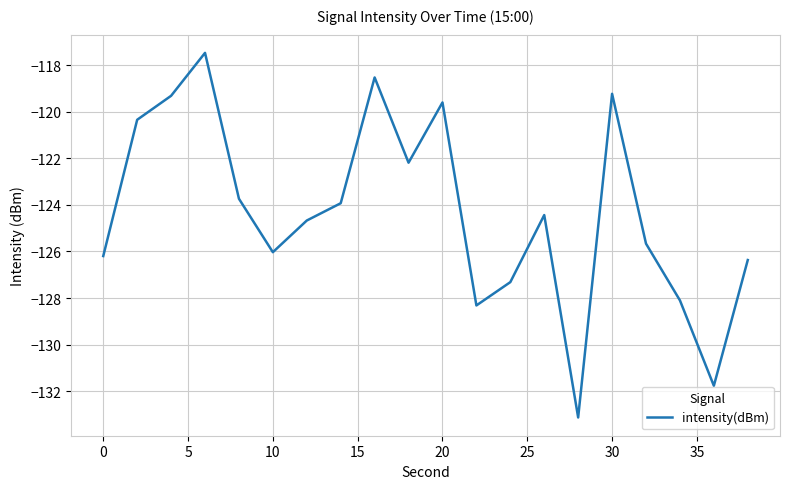

What is the greatest value displayed?

-117.5